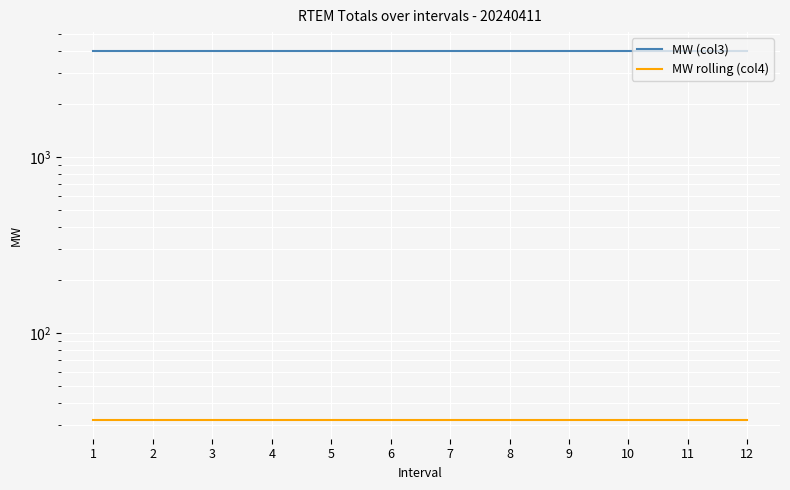

What are all the series names shown in the legend?

MW (col3), MW rolling (col4)